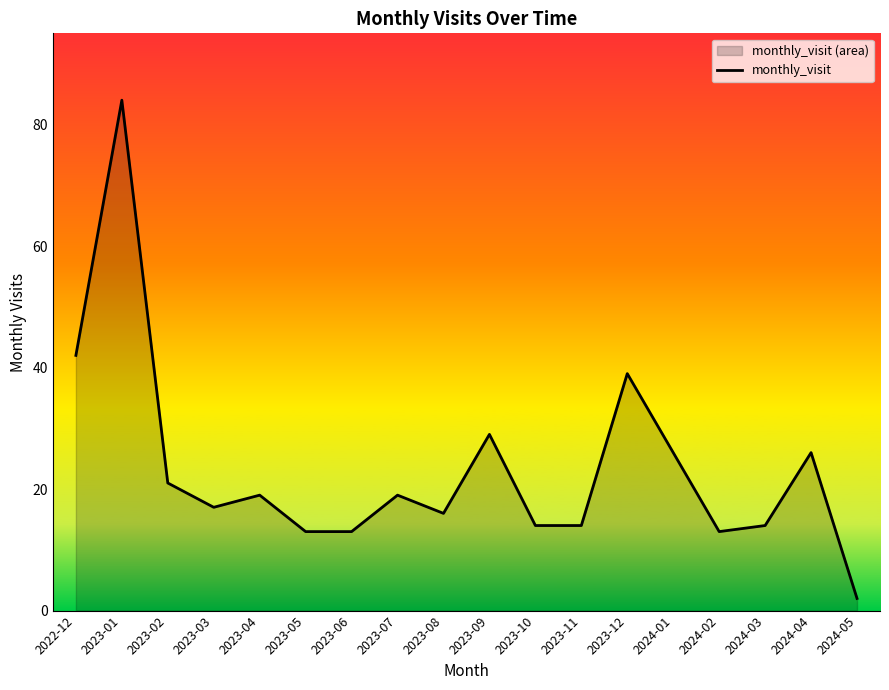

List the labels in order of value, smallest first.

2024-05, 2023-05, 2023-06, 2024-02, 2023-10, 2023-11, 2024-03, 2023-08, 2023-03, 2023-04, 2023-07, 2023-02, 2024-01, 2024-04, 2023-09, 2023-12, 2022-12, 2023-01